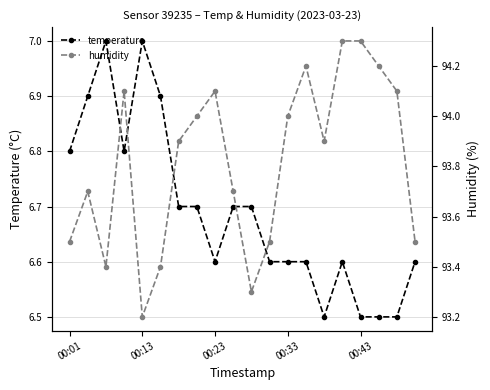

The temperature series shows 12.2 at 00:13. True or false?

False